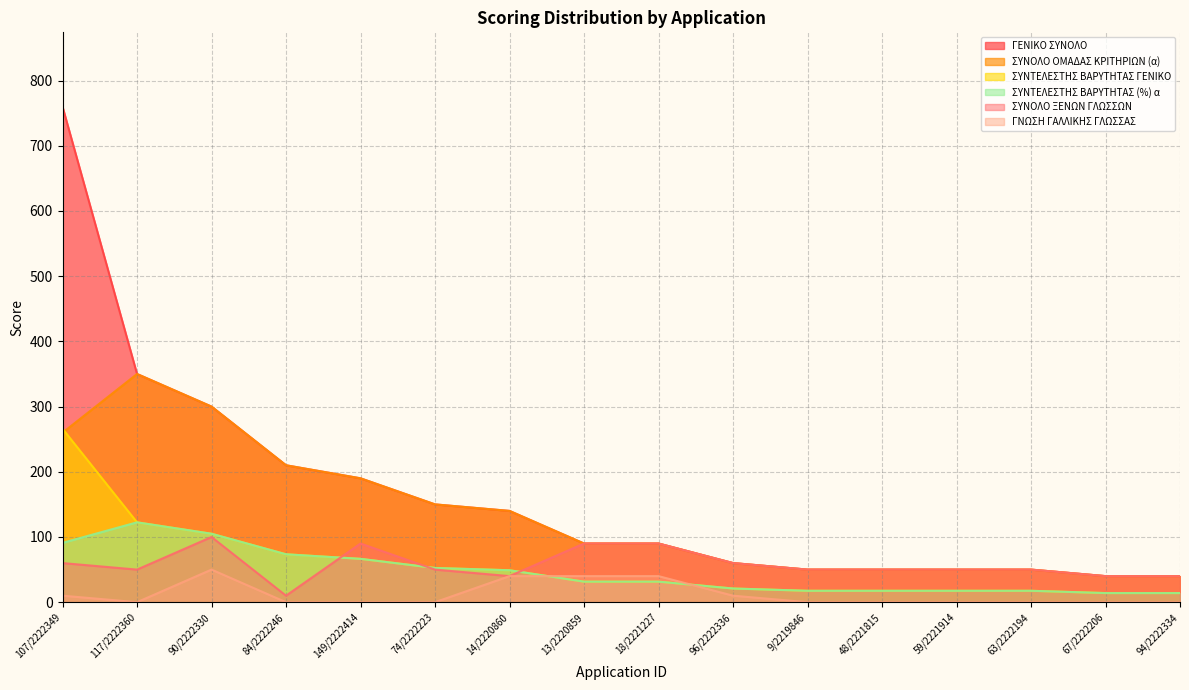

Is the value of ΓΕΝΙΚΟ ΣΥΝΟΛΟ at 67/2222206 greater than the value of ΣΥΝΟΛΟ ΞΕΝΩΝ ΓΛΩΣΣΩΝ at 13/2220859?

No